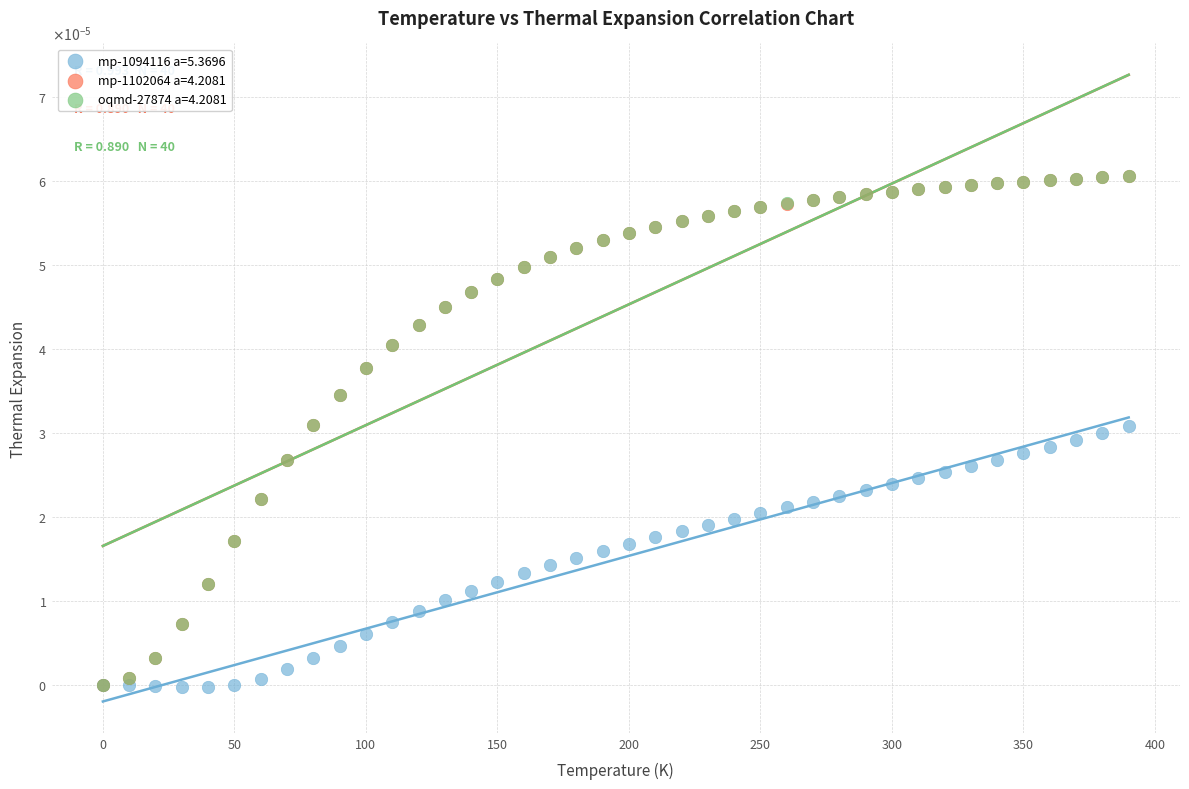

What are all the series names shown in the legend?

mp-1094116 a=5.3696, mp-1102064 a=4.2081, oqmd-27874 a=4.2081